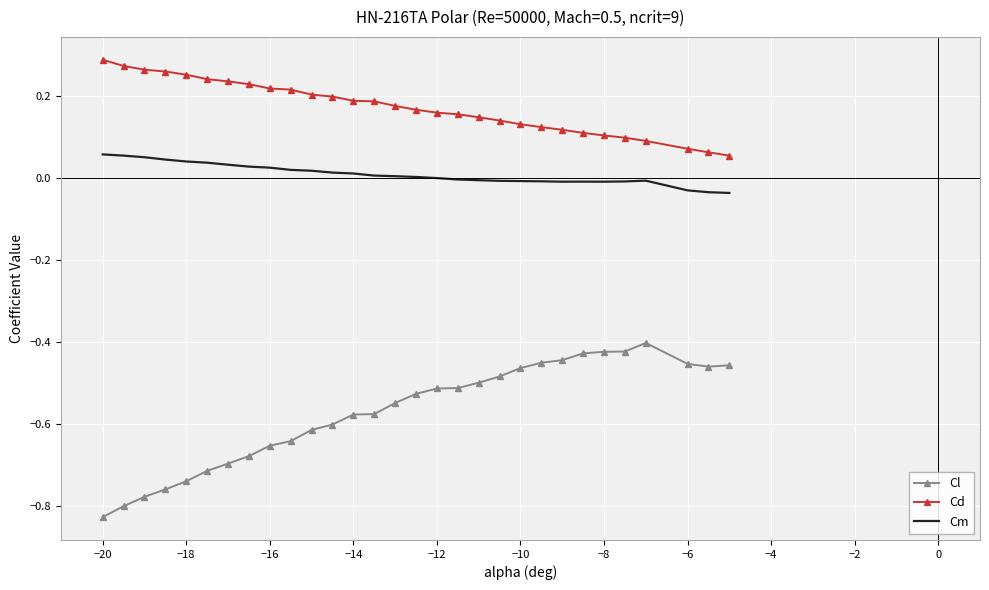

Which series has the largest range (max minus min)?

Cl